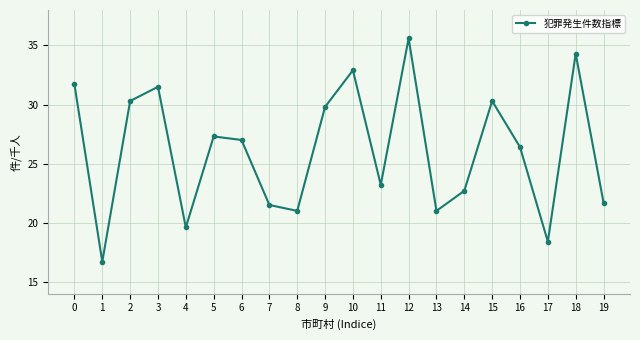

What is the change in value from 3 to 19?

-9.8